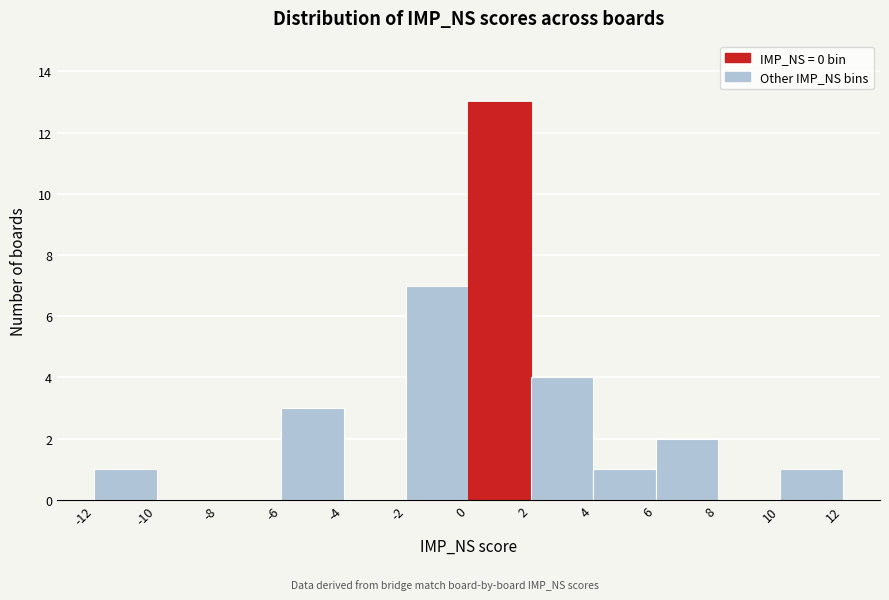

Over which range of the x-axis is the bar tallest?

0 to 2